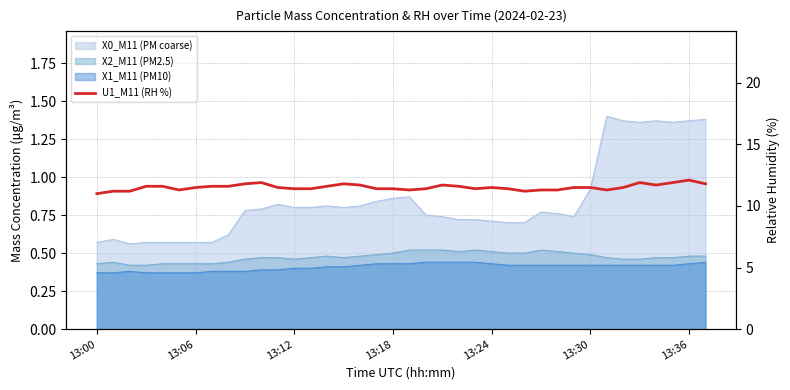

Reading right to left, what are all the values shown in this chart?

11.8	12.1	11.9	11.7	11.9	11.5	11.3	11.5	11.5	11.3	11.3	11.2	11.4	11.5	11.4	11.6	11.7	11.4	11.3	11.4	11.4	11.7	11.8	11.6	11.4	11.4	11.5	11.9	11.8	11.6	11.6	11.5	11.3	11.6	11.6	11.2	11.2	11.0